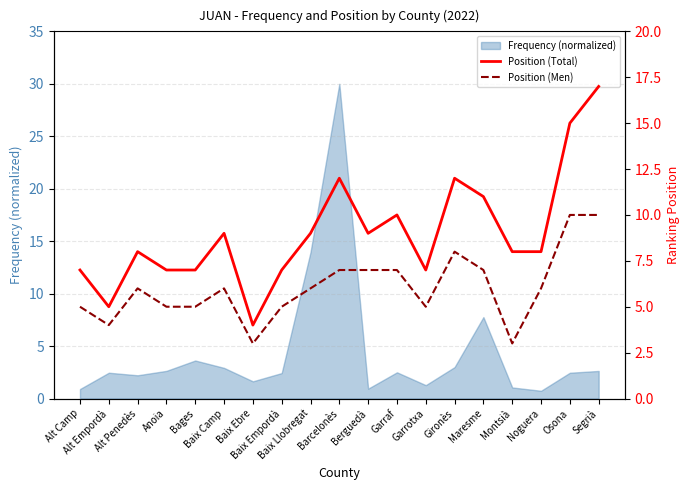

What is the sum of the Position (Men) values at Baix Ebre and Bages?

8